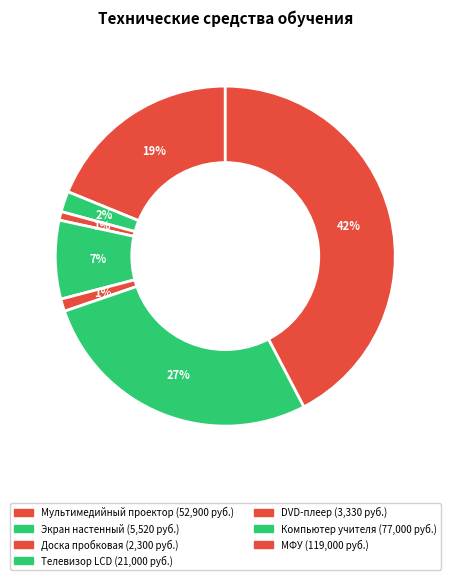

Count the number of slices in the pie.

7